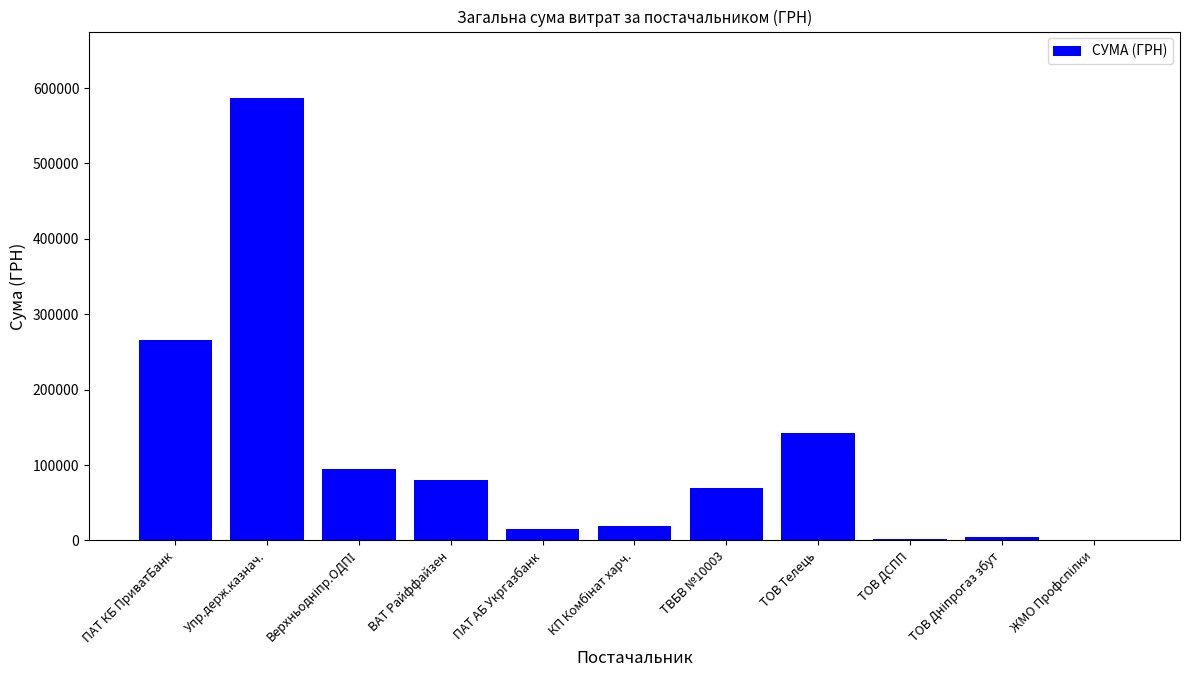

Which category has the highest value across all series?

Упр.держ.казнач.